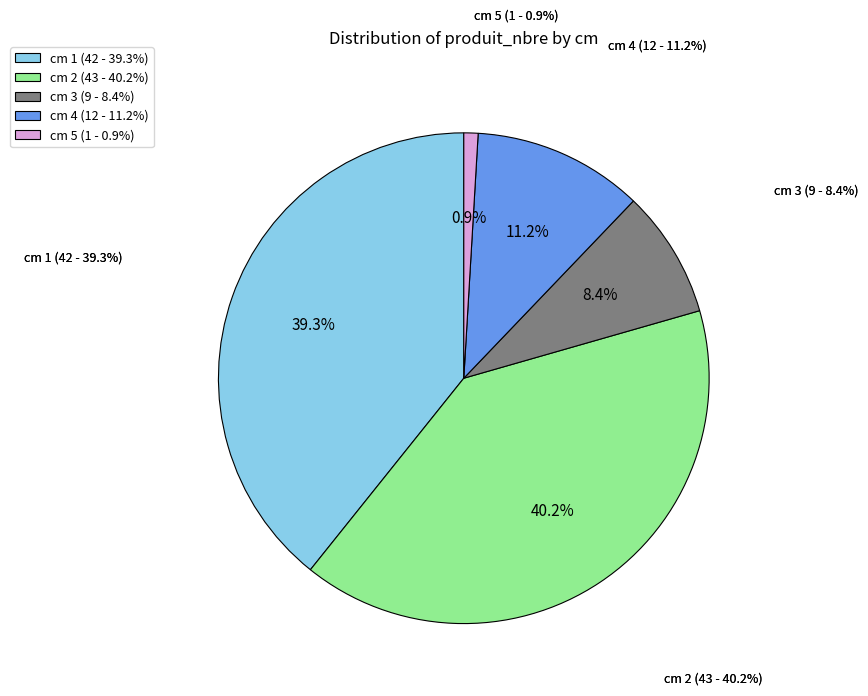

Rank the categories by value from highest to lowest.

cm 2, cm 1, cm 4, cm 3, cm 5